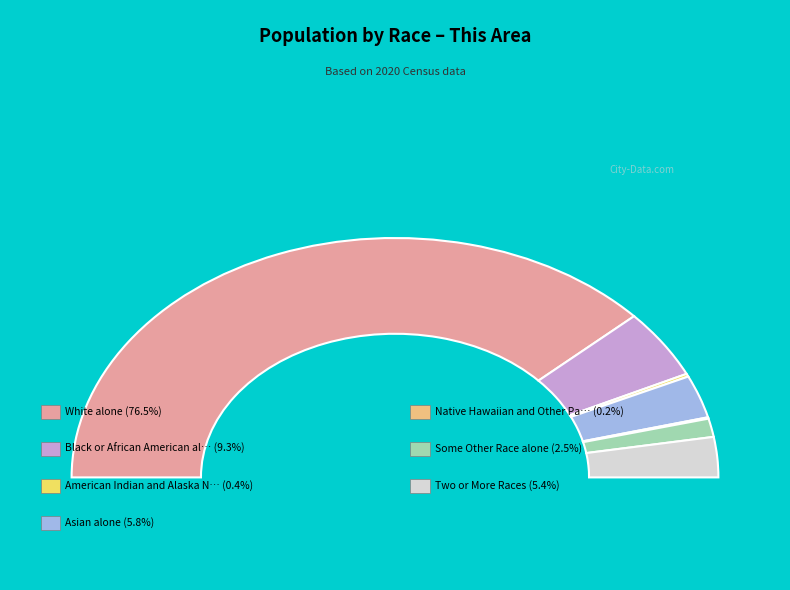

Is there a majority slice in this chart?

Yes